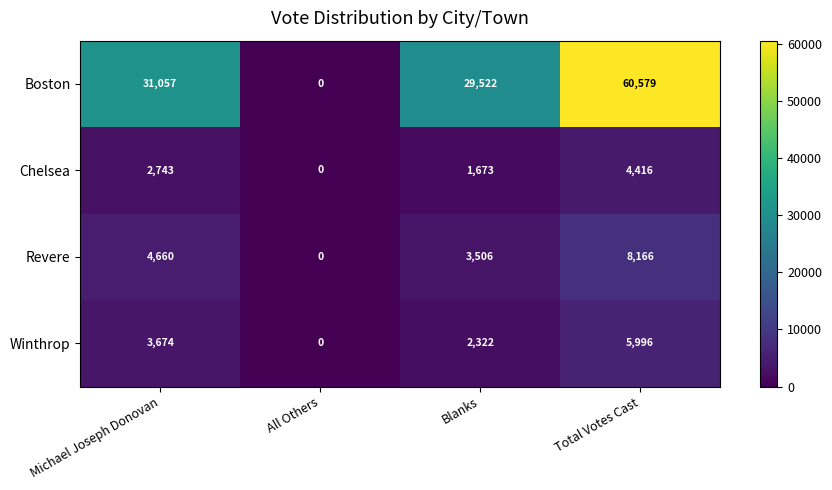

Reading right to left, list all the values displayed in this chart.

Boston: 60579	29522	0	31057
Chelsea: 4416	1673	0	2743
Revere: 8166	3506	0	4660
Winthrop: 5996	2322	0	3674